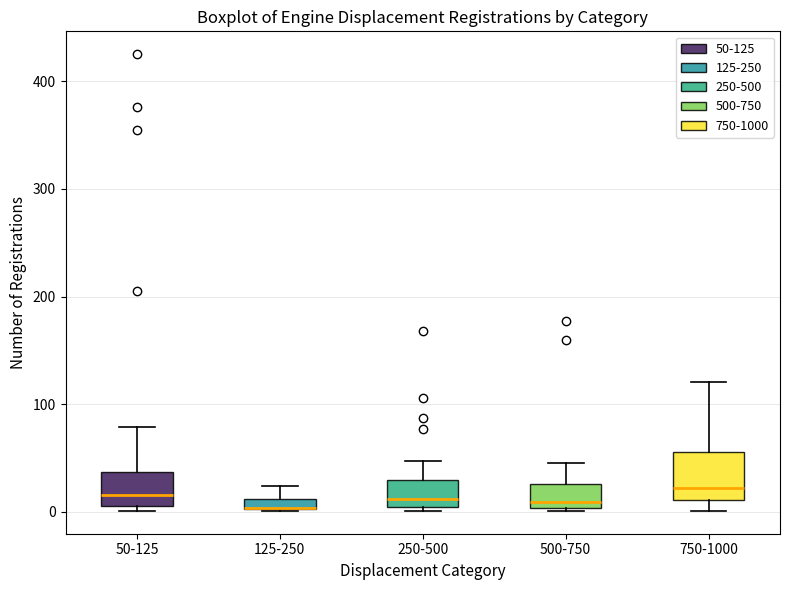

Which box is the tallest, from its lower edge to its upper edge?

750-1000